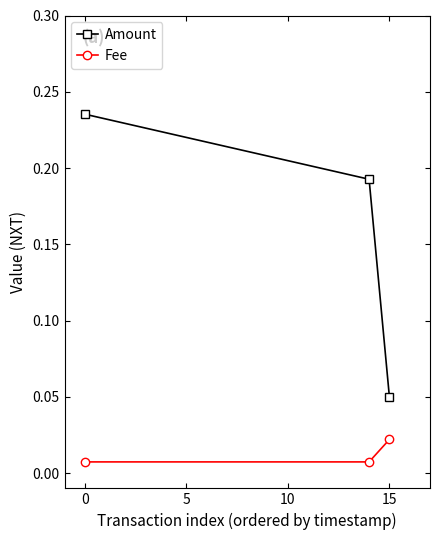

Which series has the largest total across all categories?

Amount